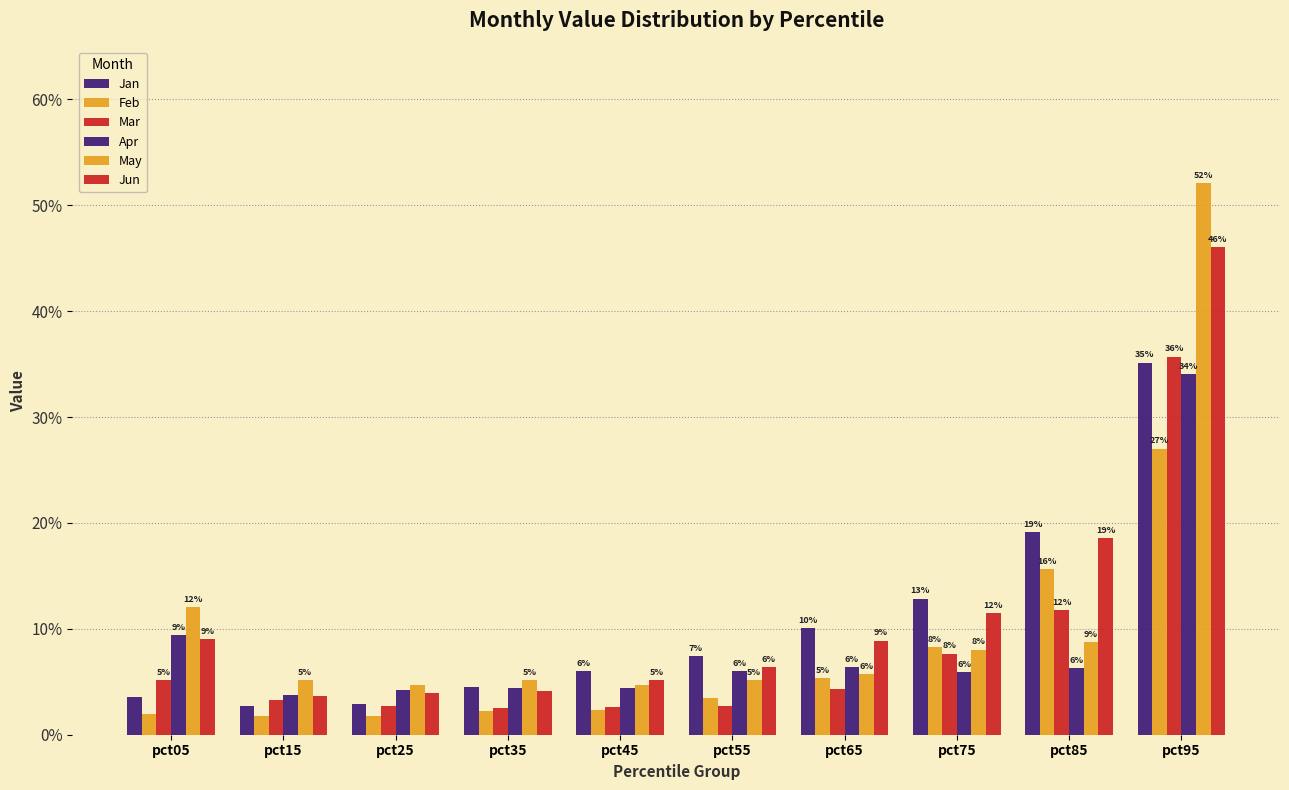

Are the bars horizontal?

No